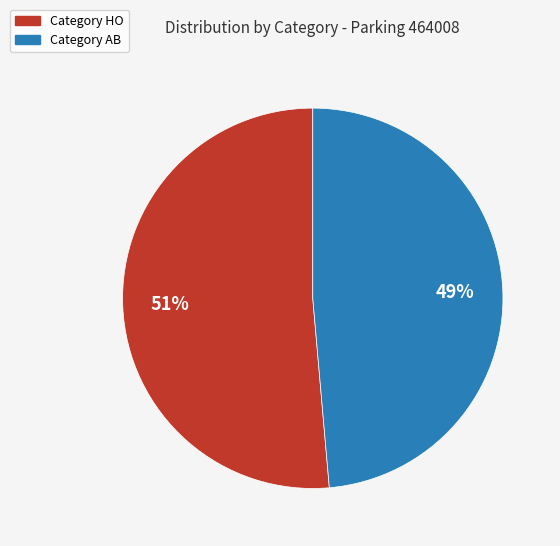

Is it true that Category HO is 51% of the pie?

True